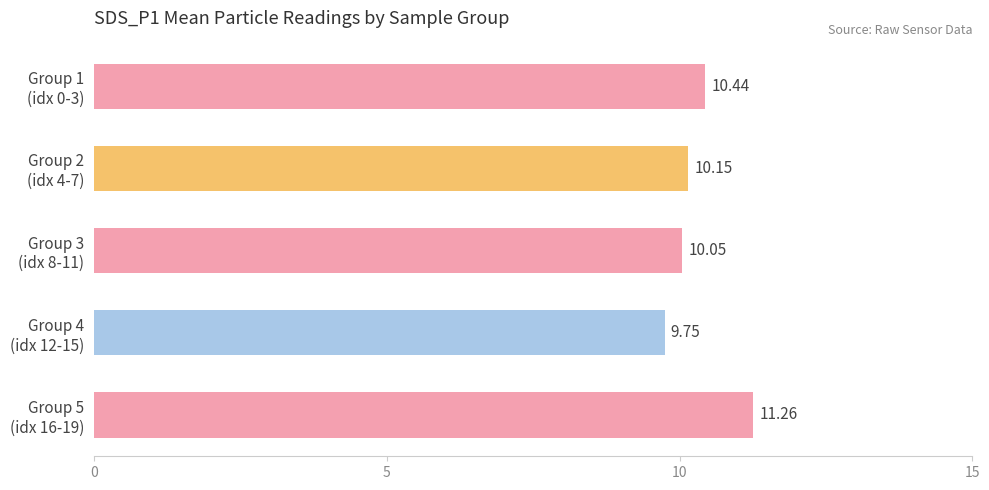

Rank the categories by value from lowest to highest.

Group 4
(idx 12-15), Group 3
(idx 8-11), Group 2
(idx 4-7), Group 1
(idx 0-3), Group 5
(idx 16-19)